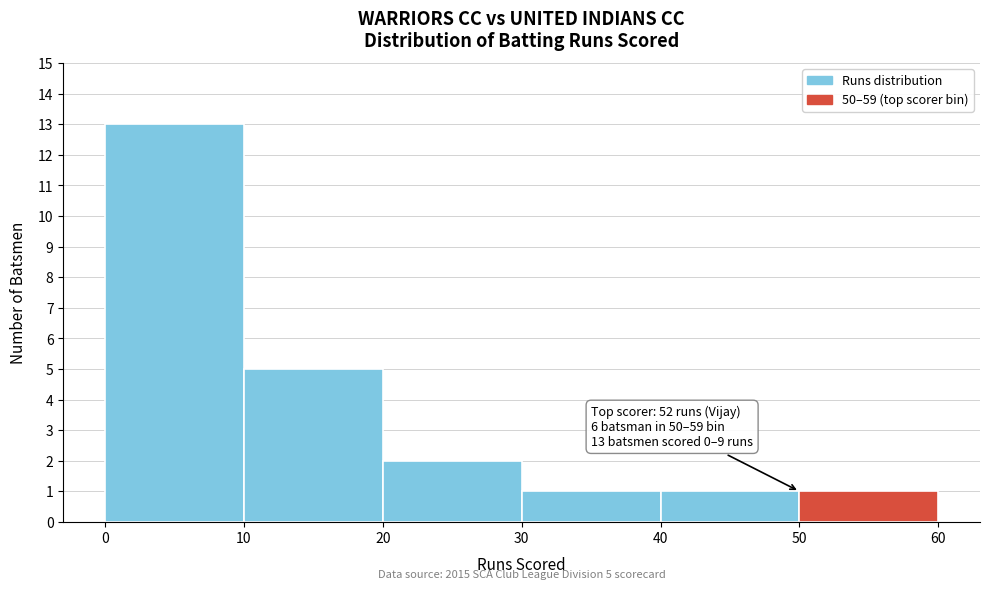

Which range on the x-axis has the tallest bar?

0 to 10